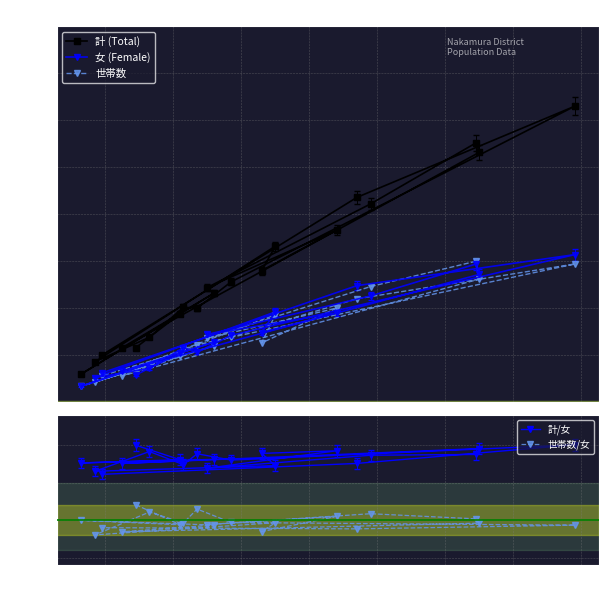

What is the lowest value of the 女 (Female) series?

17